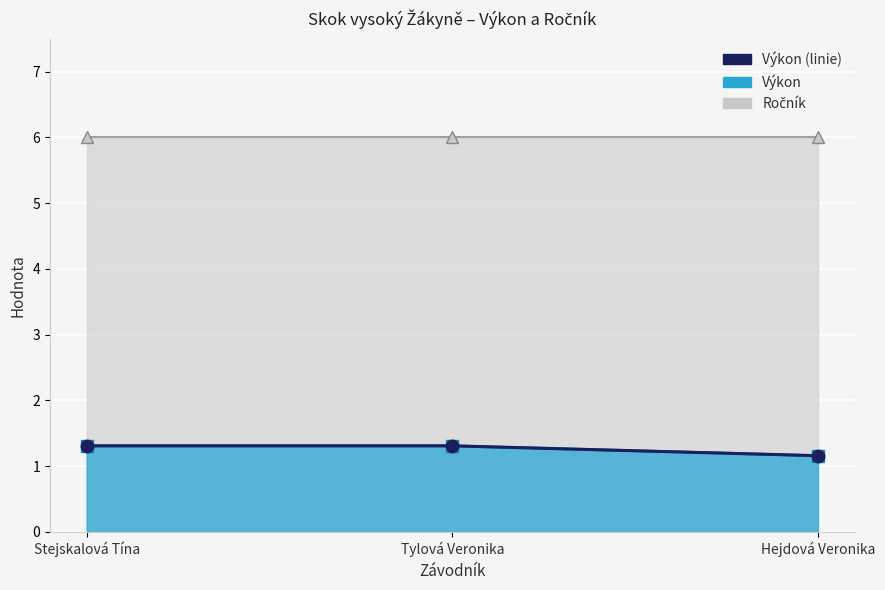

What is the difference between the second highest and minimum values?

0.2